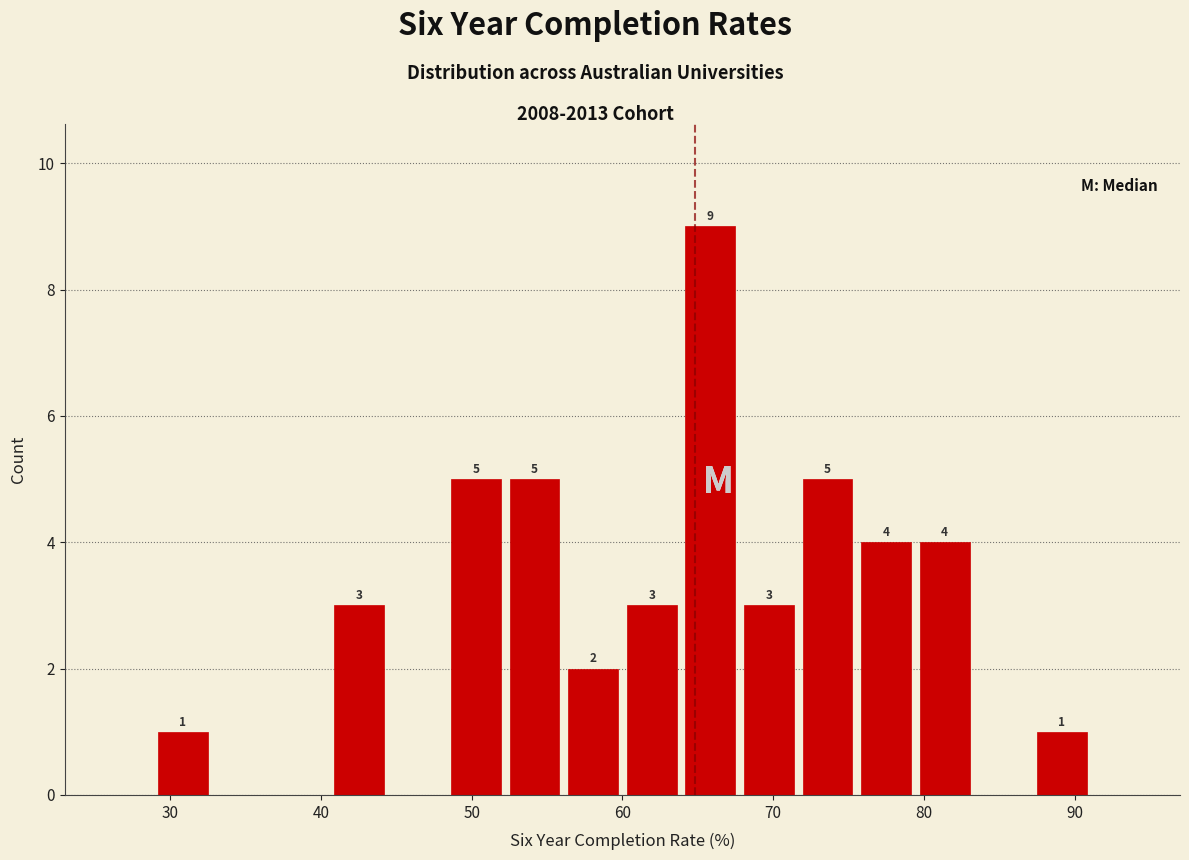

Around what value on the x-axis is the tallest bar? Give the approximate position of its centre, as read against the axis.

66